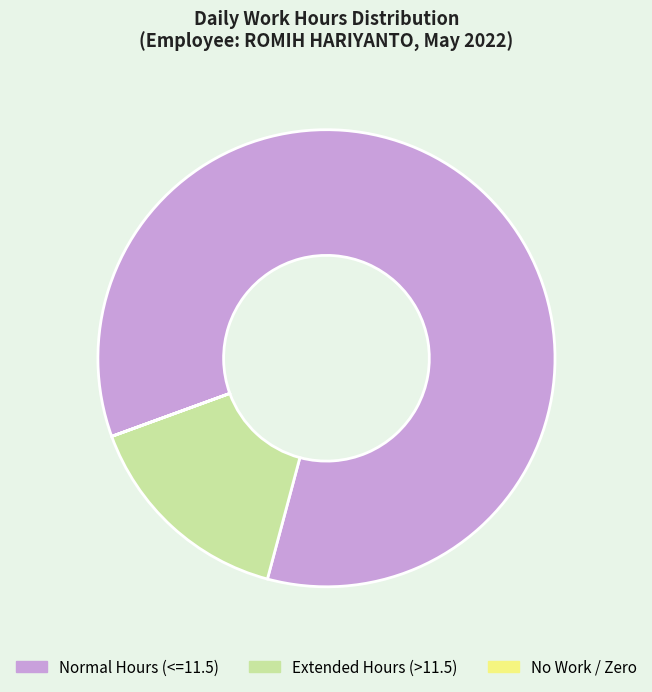

The Normal Hours (<=11.5) slice represents 71% of the pie. True or false?

False